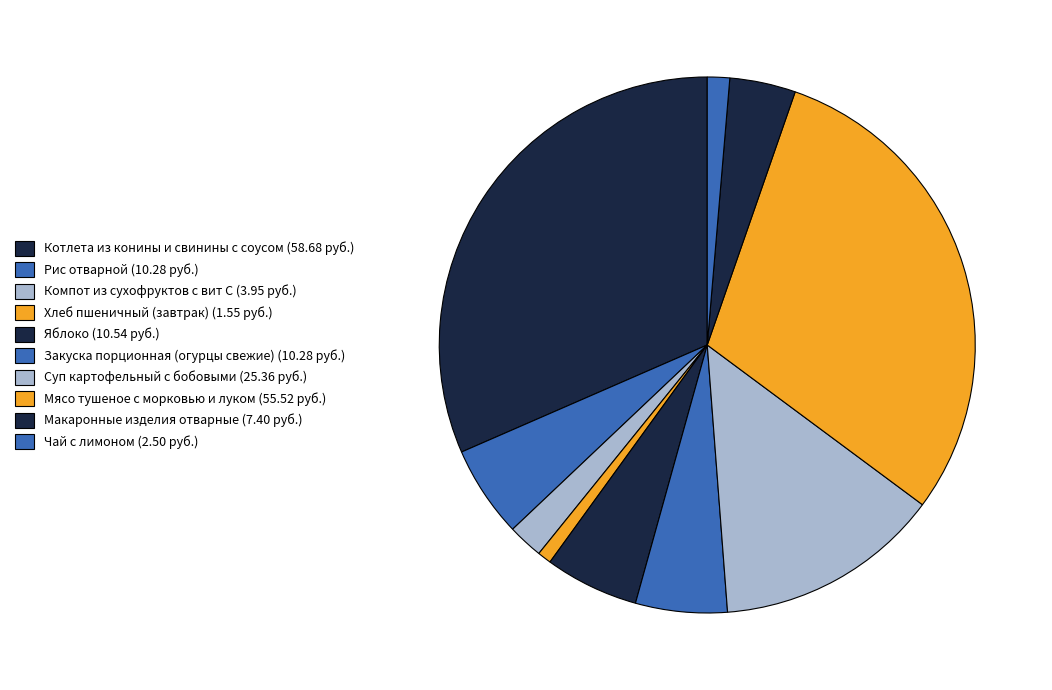

Does any single category account for the majority?

No